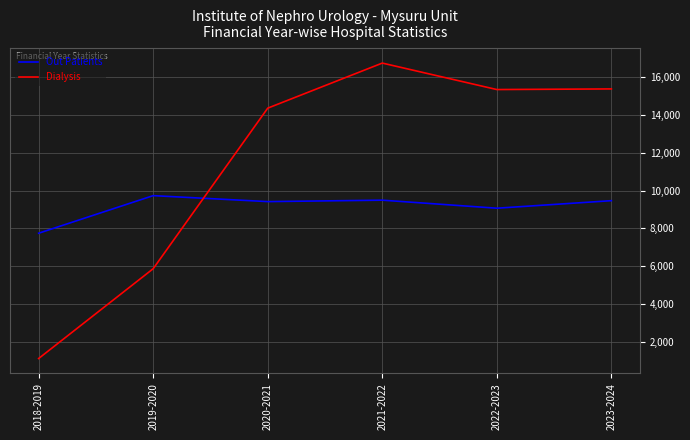

Which series changed the most between 2018-2019 and 2021-2022?

Dialysis